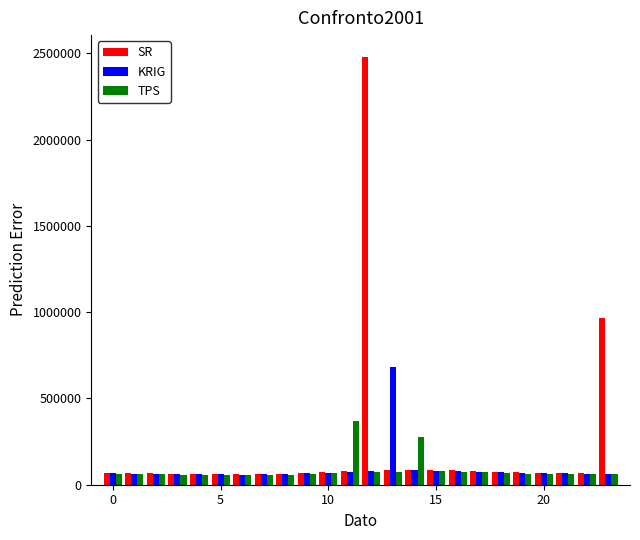

List the series in order of their peak value, lowest first.

TPS, KRIG, SR